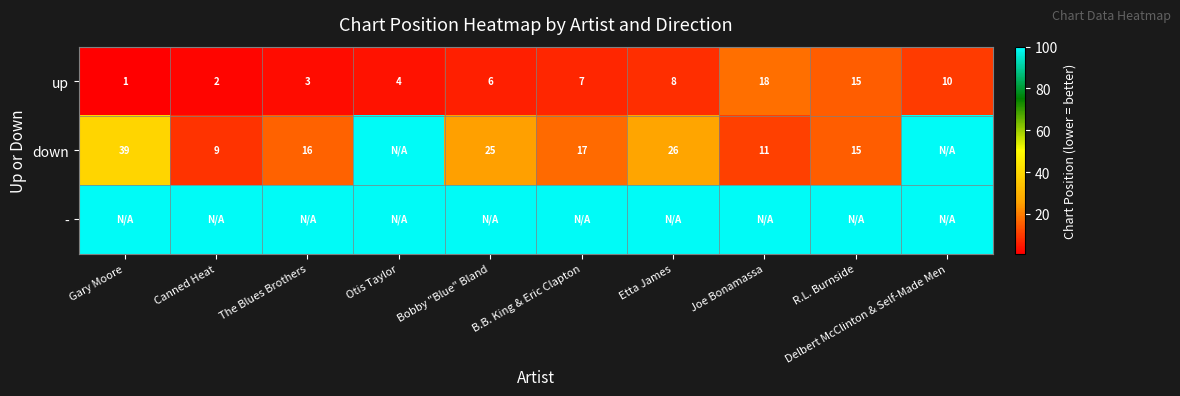

What is the difference between the down values at Joe Bonamassa and Etta James?

15